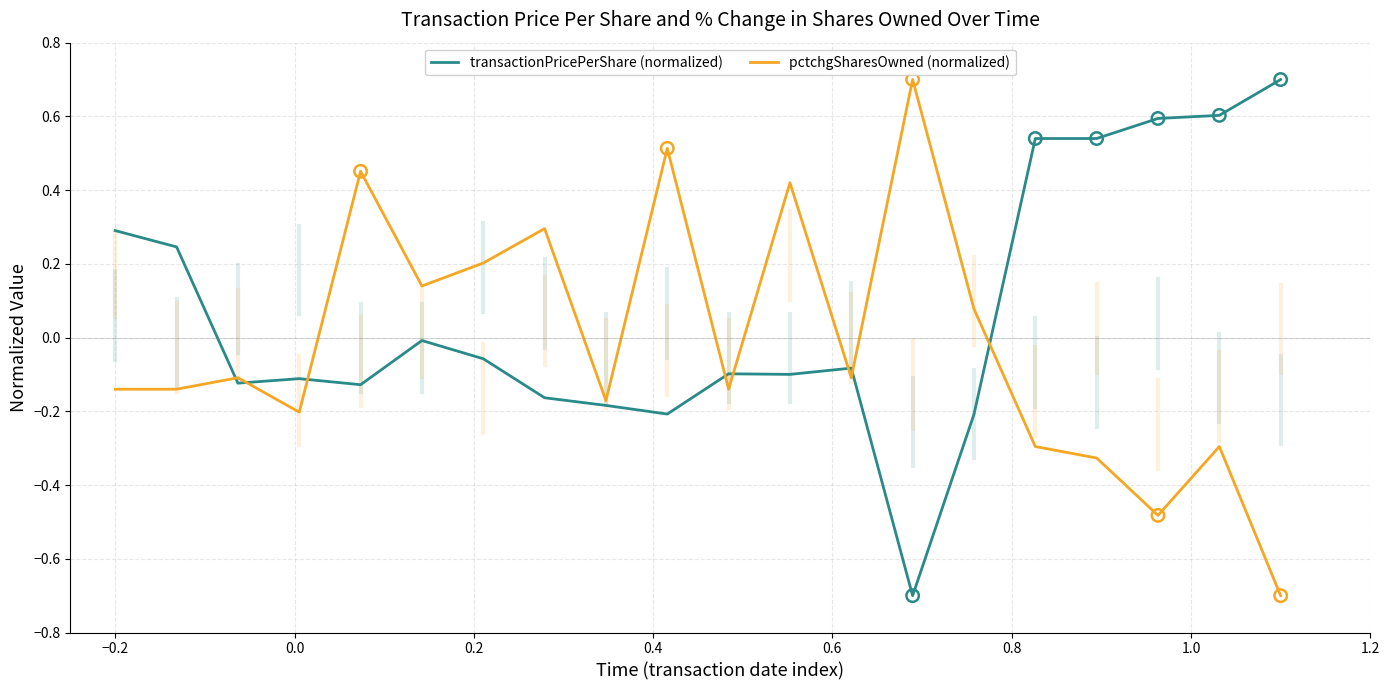

At how many categories does at least one series exceed 0?

15